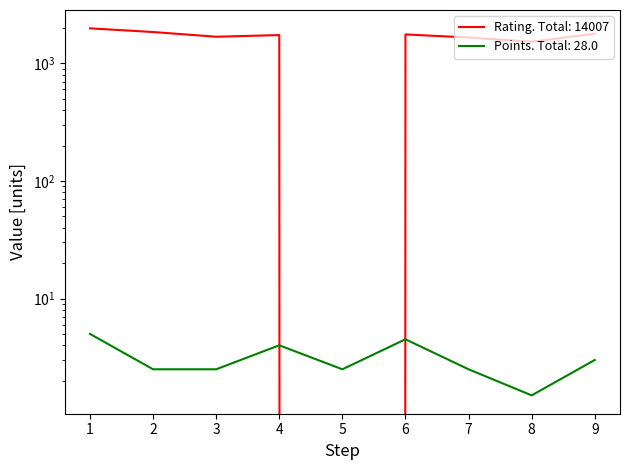

Where does the Rating (col_4) series first go above 1742?

1